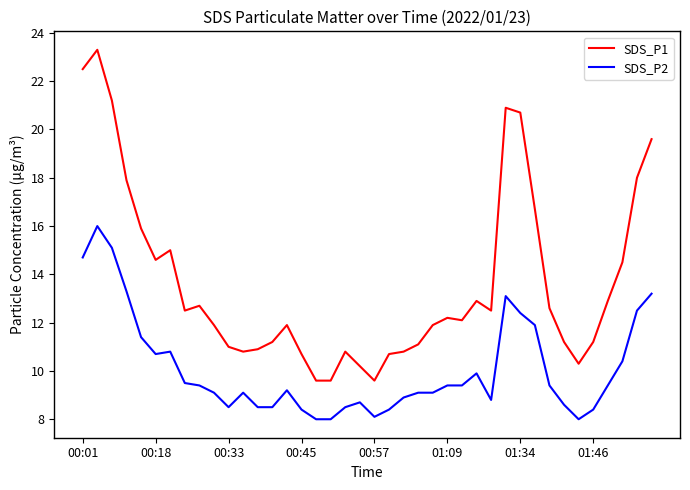

Which series has the largest total across all categories?

SDS_P1